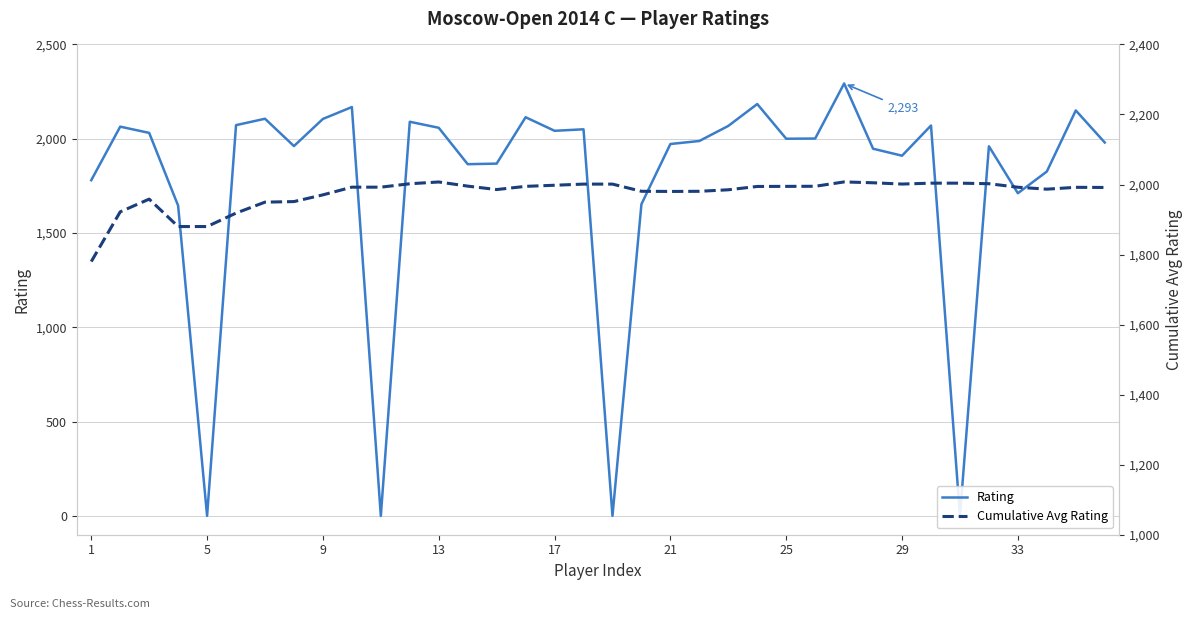

List the series in order of their overall mean, highest first.

Cumulative Avg Rating, Rating